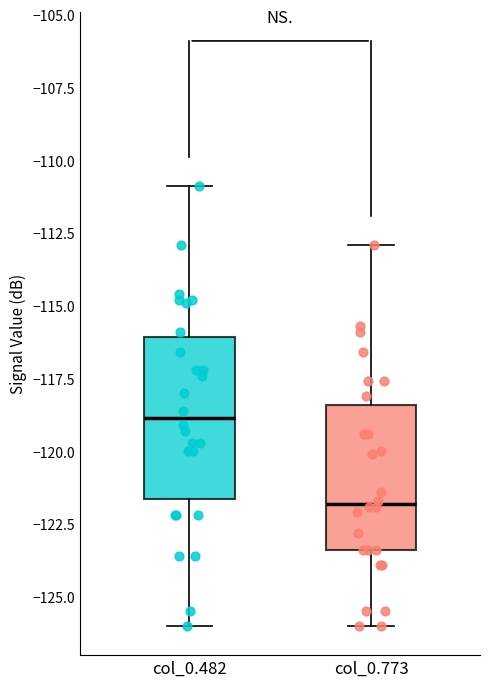

Reading left to right, read every box against the y-axis: the position of its median line, the range the box covers, and the ends of its whiskers. The values are not printed on the chart, so give them approximately, as read against the axis.

col_0.482: median -119.0, box -121.5 to -116.0, whiskers -126.0 to -111.0
col_0.773: median -122.0, box -123.5 to -118.5, whiskers -126.0 to -113.0